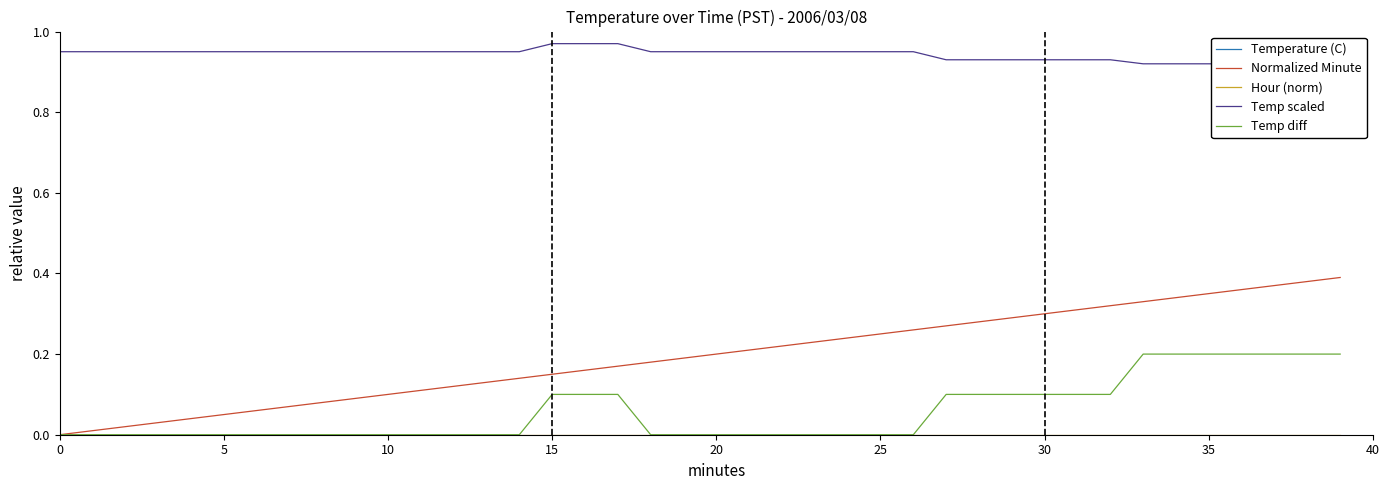

At which category is the sum across all series the highest?

17